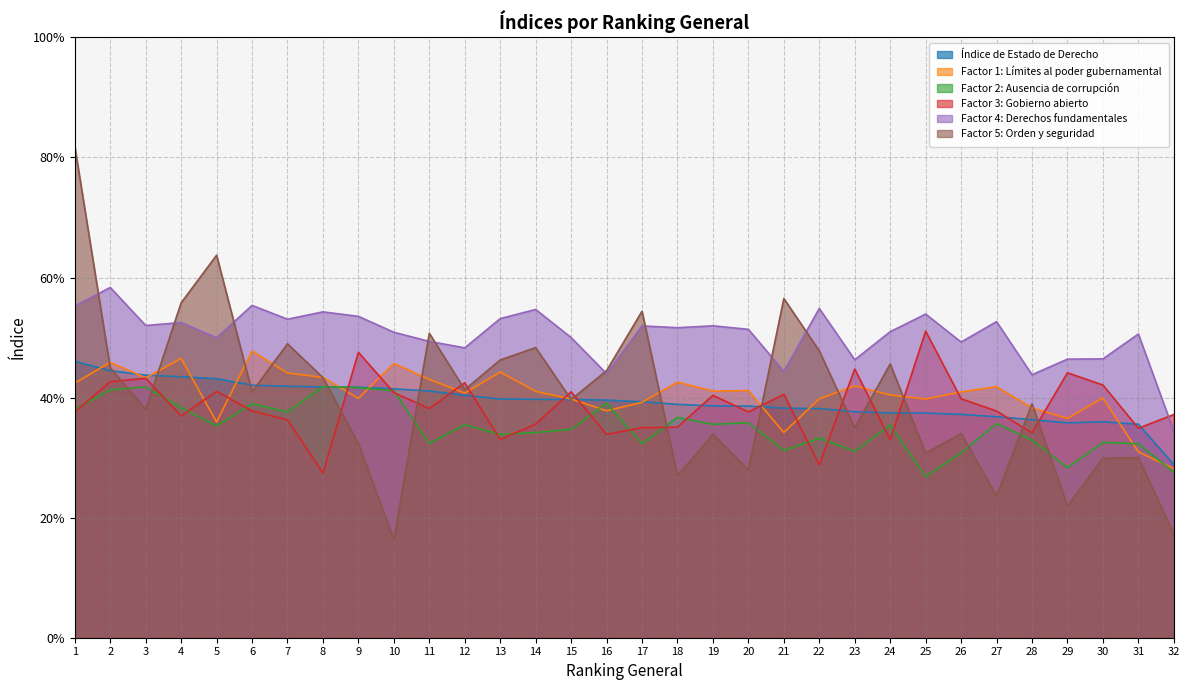

What is the value of the Factor 3: Gobierno abierto point at the 15th from the left?

0.4